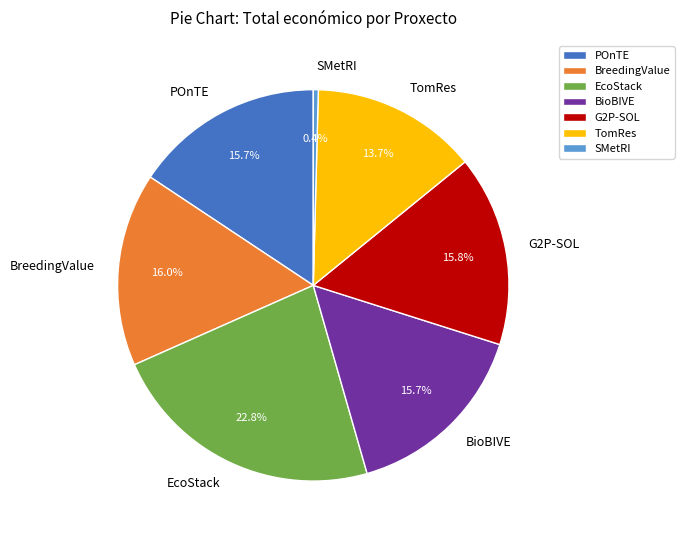

Between BioBIVE and TomRes, which is larger?

BioBIVE